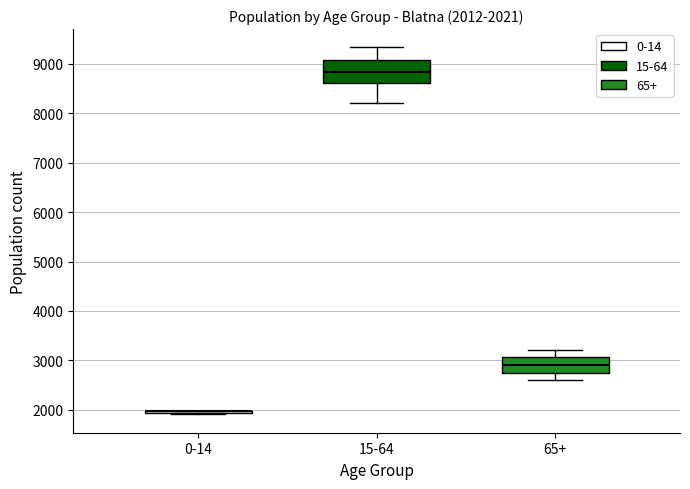

Which box is the tallest, from its lower edge to its upper edge?

15-64